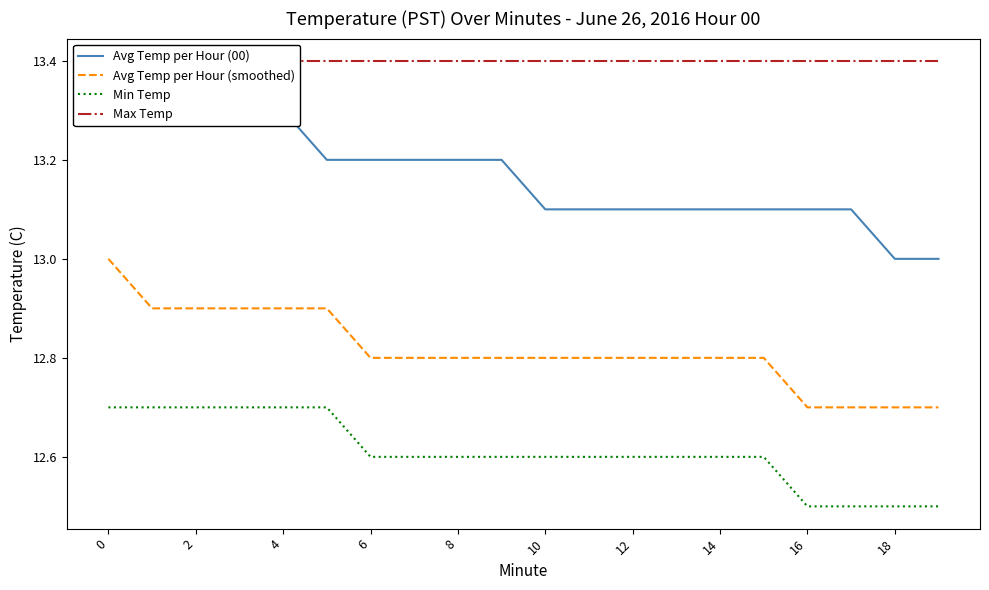

The value of Max Temp at 18 is 13.4. True or false?

True